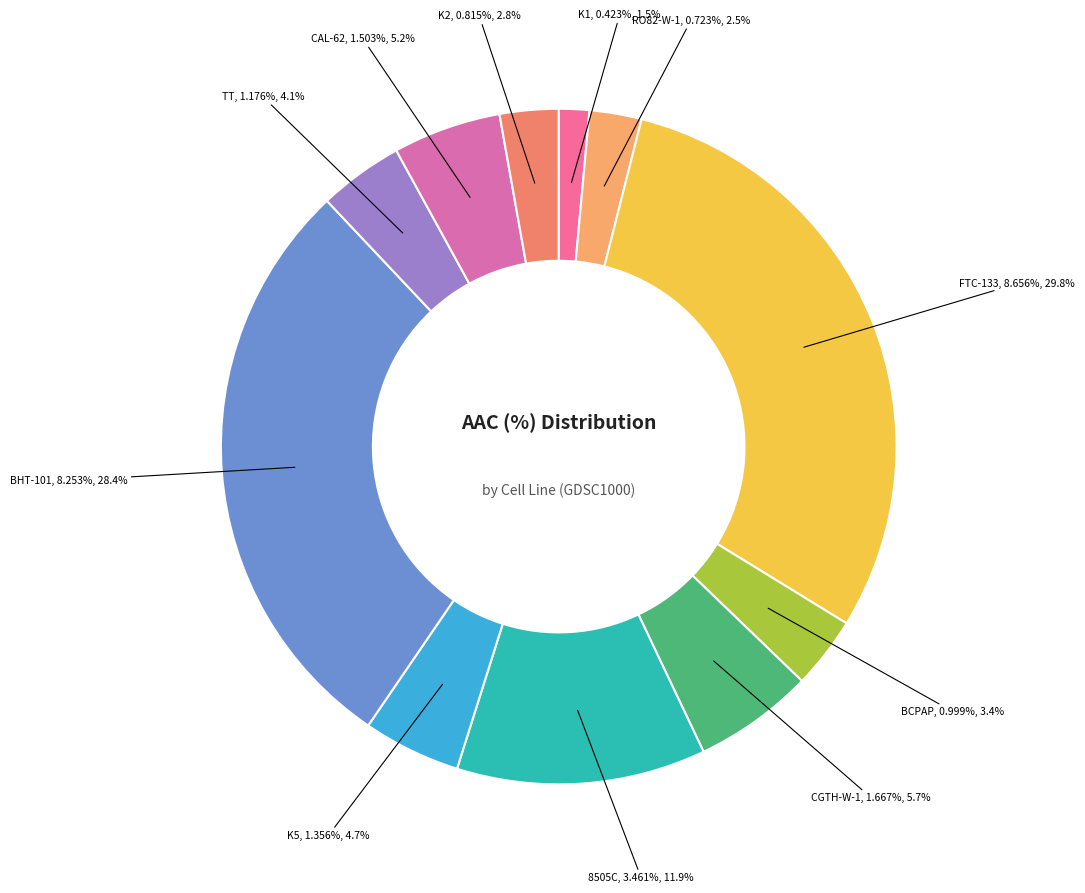

What is the total percentage of 8505C and RO82-W-1?

14.4%